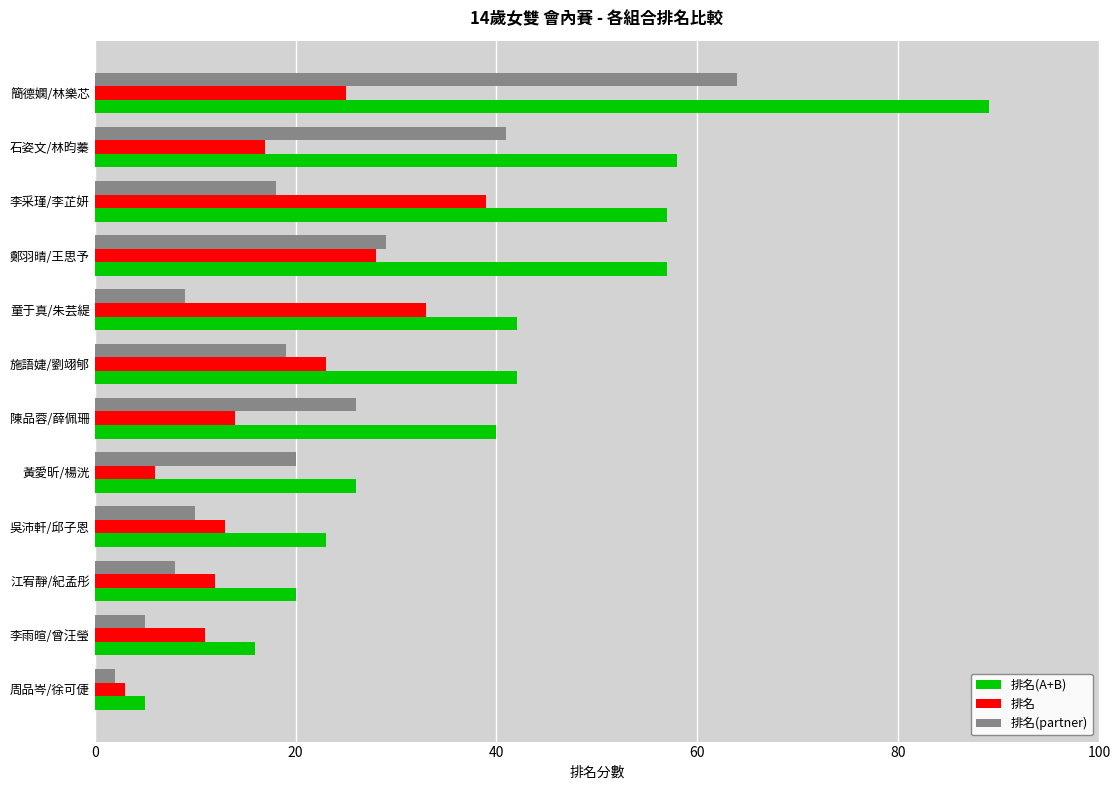

Which category has the highest value in the 排名(partner) series?

簡德嫻/林樂芯